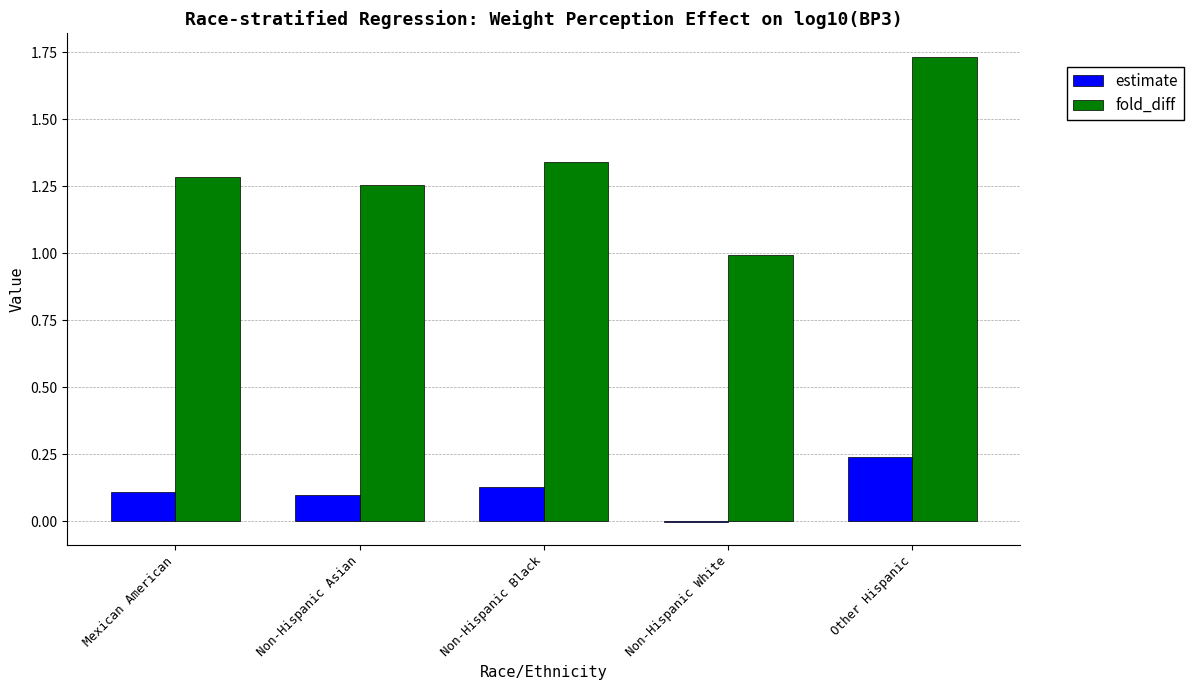

The fold_diff series shows 1.3 at Non-Hispanic Asian. True or false?

True